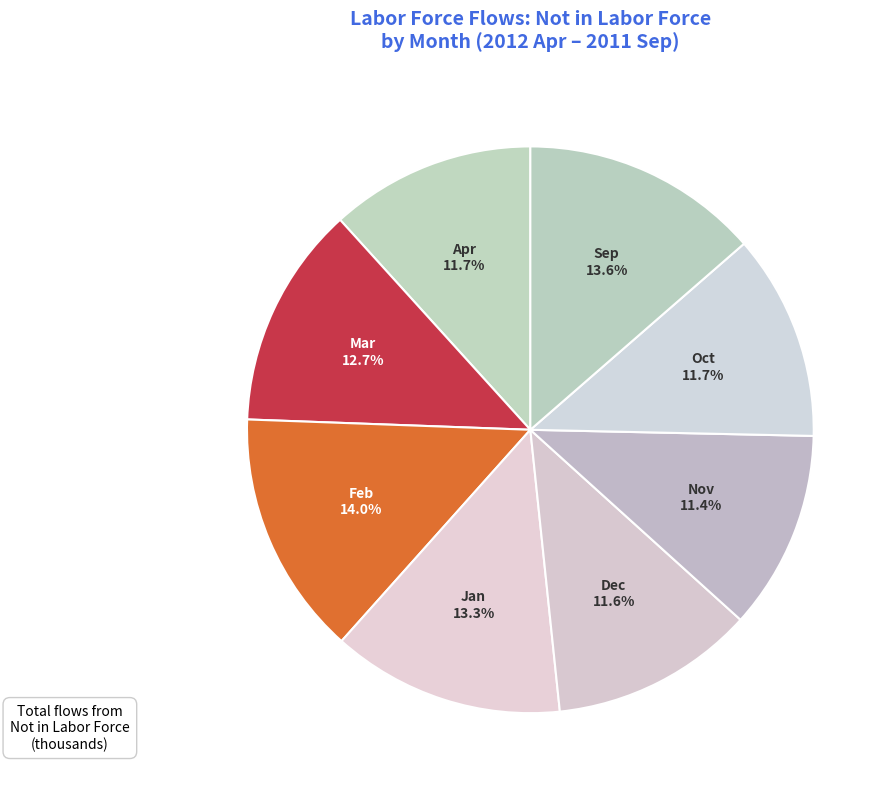

What percentage do Oct and Nov together represent?

23.1%